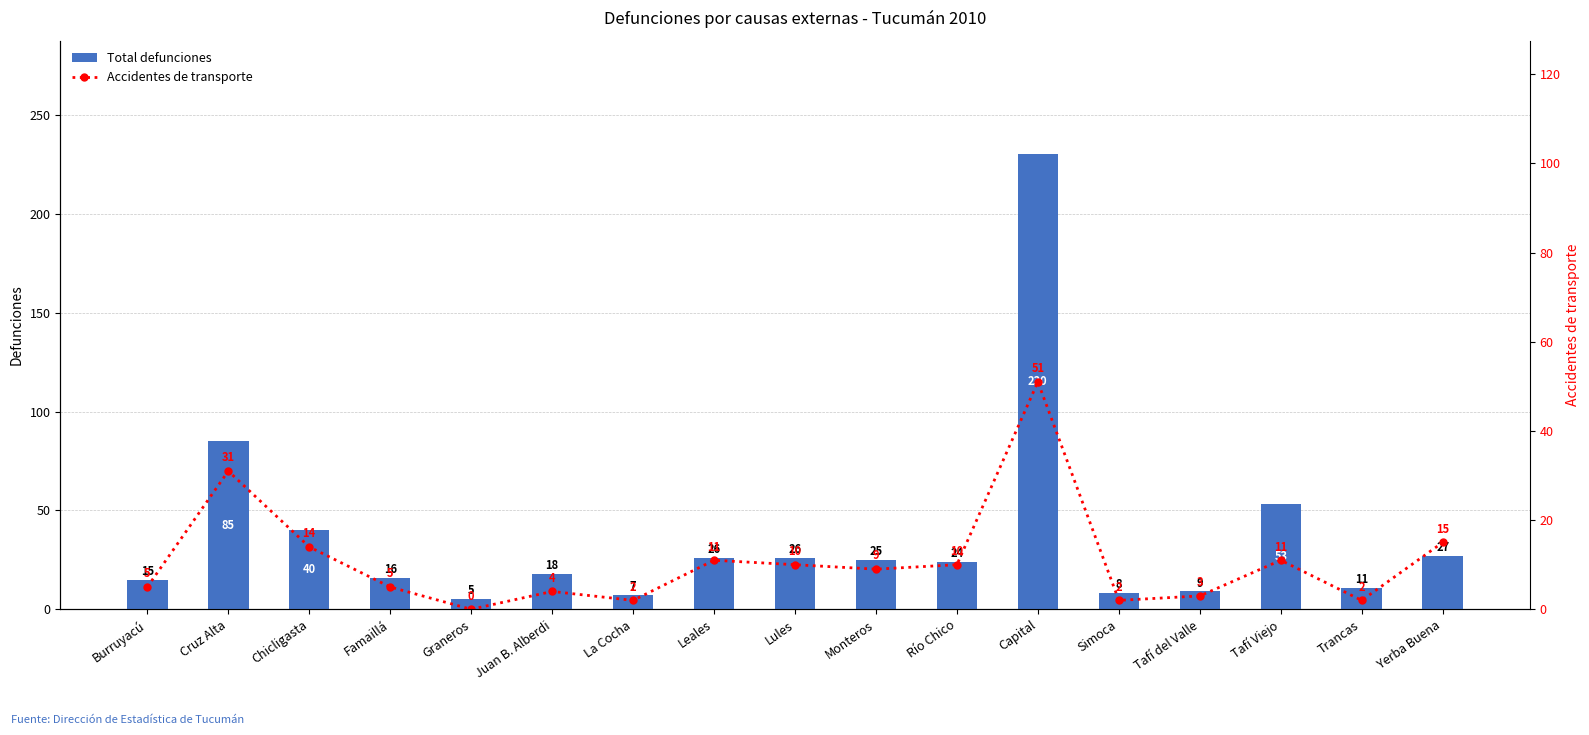

Reading left to right, list all the values displayed in this chart.

Total defunciones: Burruyacú=15	Cruz Alta=85	Chicligasta=40	Famaillá=16	Graneros=5	Juan B. Alberdi=18	La Cocha=7	Leales=26	Lules=26	Monteros=25	Río Chico=24	Capital=230	Simoca=8	Tafí del Valle=9	Tafí Viejo=53	Trancas=11	Yerba Buena=27
Accidentes de transporte: Burruyacú=5	Cruz Alta=31	Chicligasta=14	Famaillá=5	Graneros=0	Juan B. Alberdi=4	La Cocha=2	Leales=11	Lules=10	Monteros=9	Río Chico=10	Capital=51	Simoca=2	Tafí del Valle=3	Tafí Viejo=11	Trancas=2	Yerba Buena=15